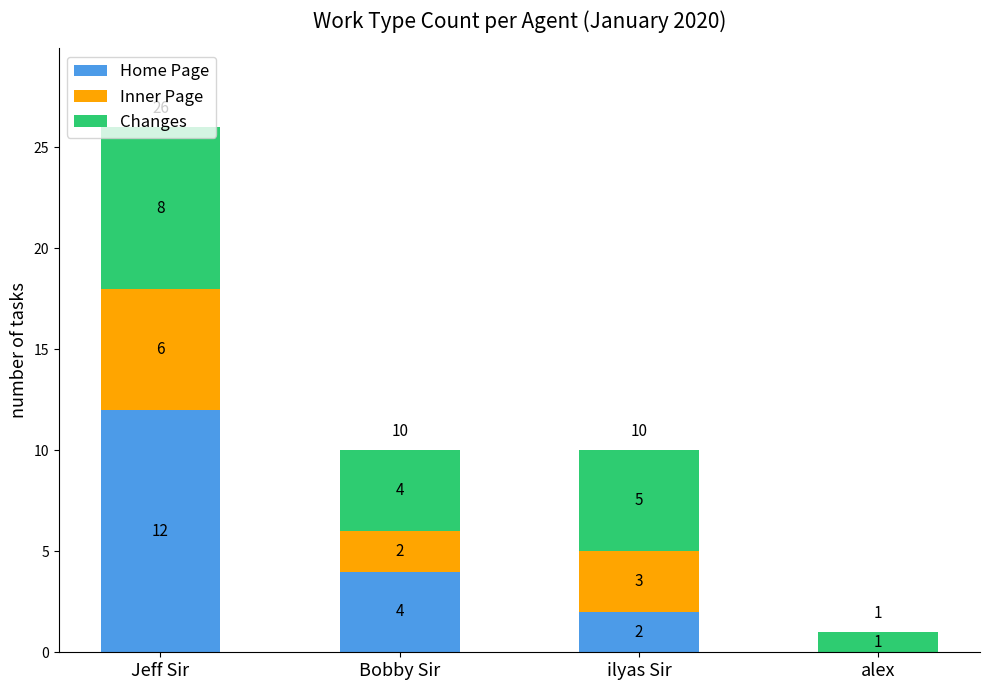

Are the bars grouped side by side (vs. stacked)?

No